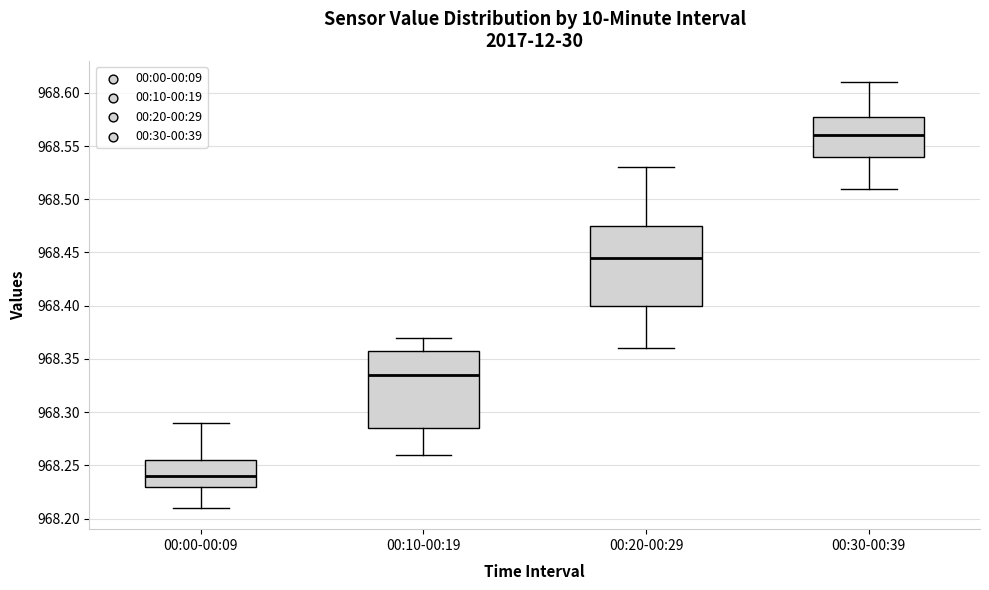

Reading left to right, transcribe this box plot: for each box, give where its median line is, the range the box spans, and where its two whiskers end, as read against the y-axis. The values are not printed on the chart, so give them approximately, as read against the axis.

00:00-00:09: median 968.240, box 968.230 to 968.255, whiskers 968.210 to 968.290
00:10-00:19: median 968.335, box 968.285 to 968.360, whiskers 968.260 to 968.370
00:20-00:29: median 968.445, box 968.400 to 968.475, whiskers 968.360 to 968.530
00:30-00:39: median 968.560, box 968.540 to 968.580, whiskers 968.510 to 968.610